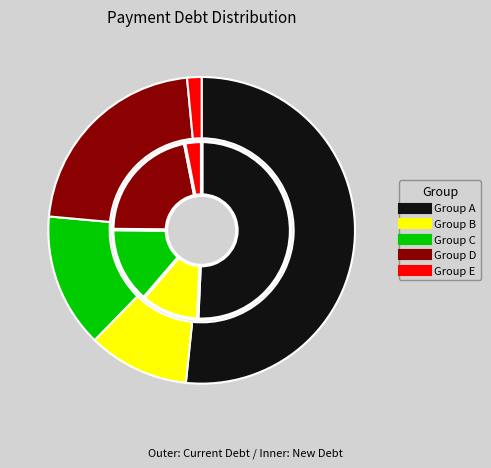

To the nearest percent, what is the difference between the 4 and 1 slice percentages?

26%